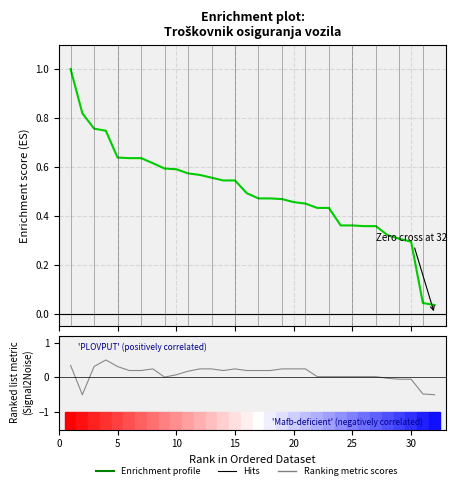

What is the difference between the maximum and second lowest values in the Ranking metric scores series?

1.0